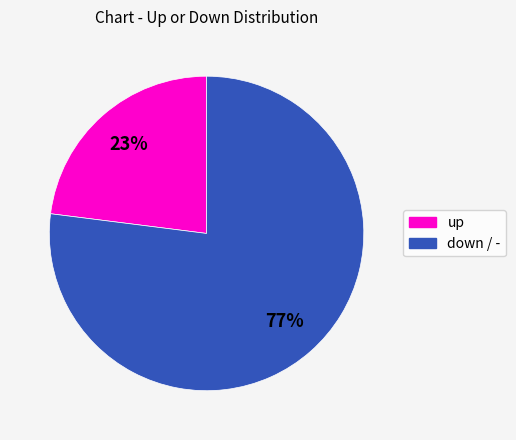

To the nearest percent, what is the difference between the largest and smallest slice percentages?

54%